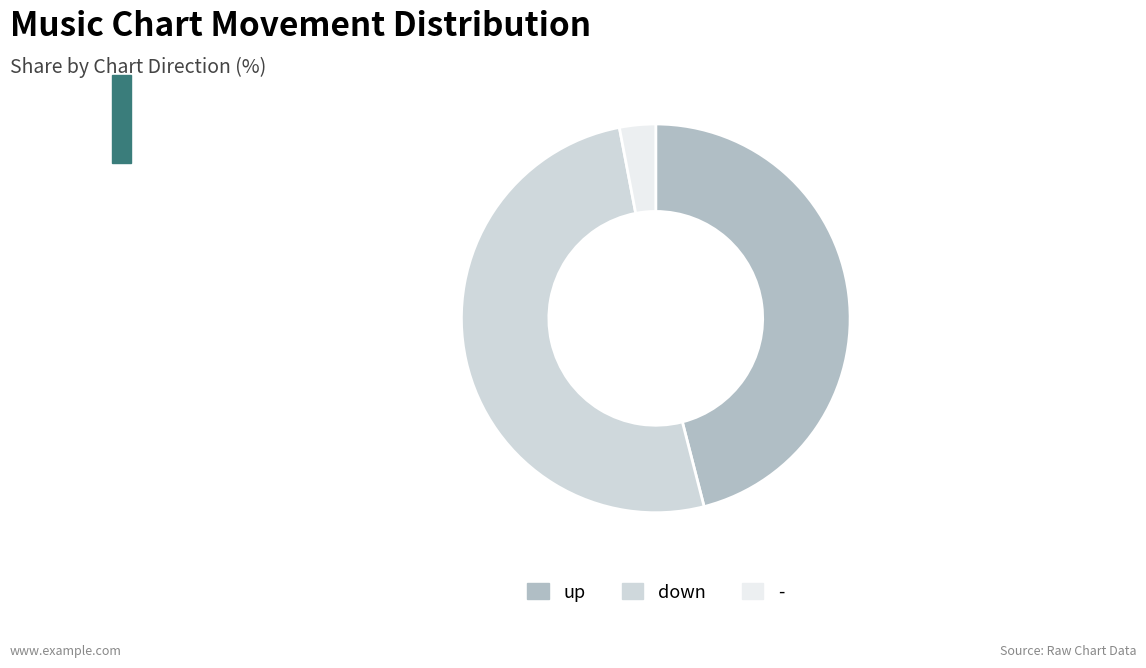

Is it true that down is 57% of the pie?

False